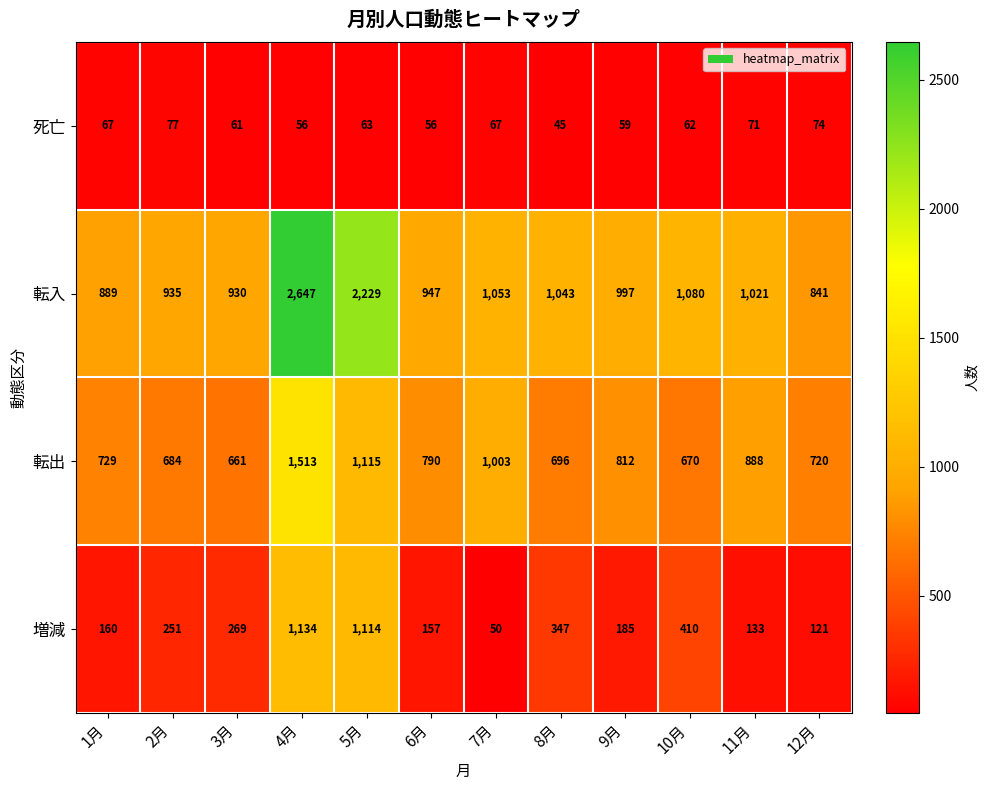

Which series has the widest spread of values?

転入